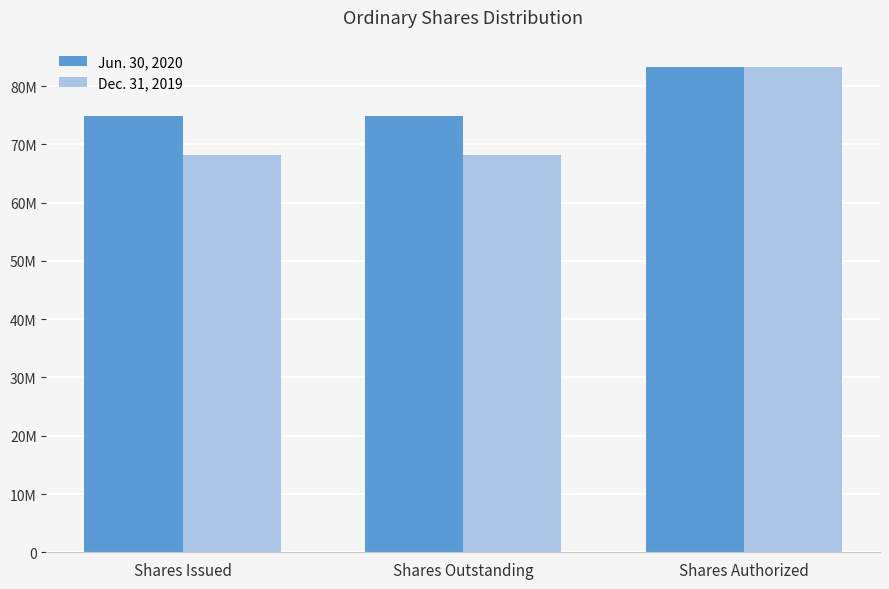

What are all the series names shown in the legend?

Jun. 30, 2020, Dec. 31, 2019